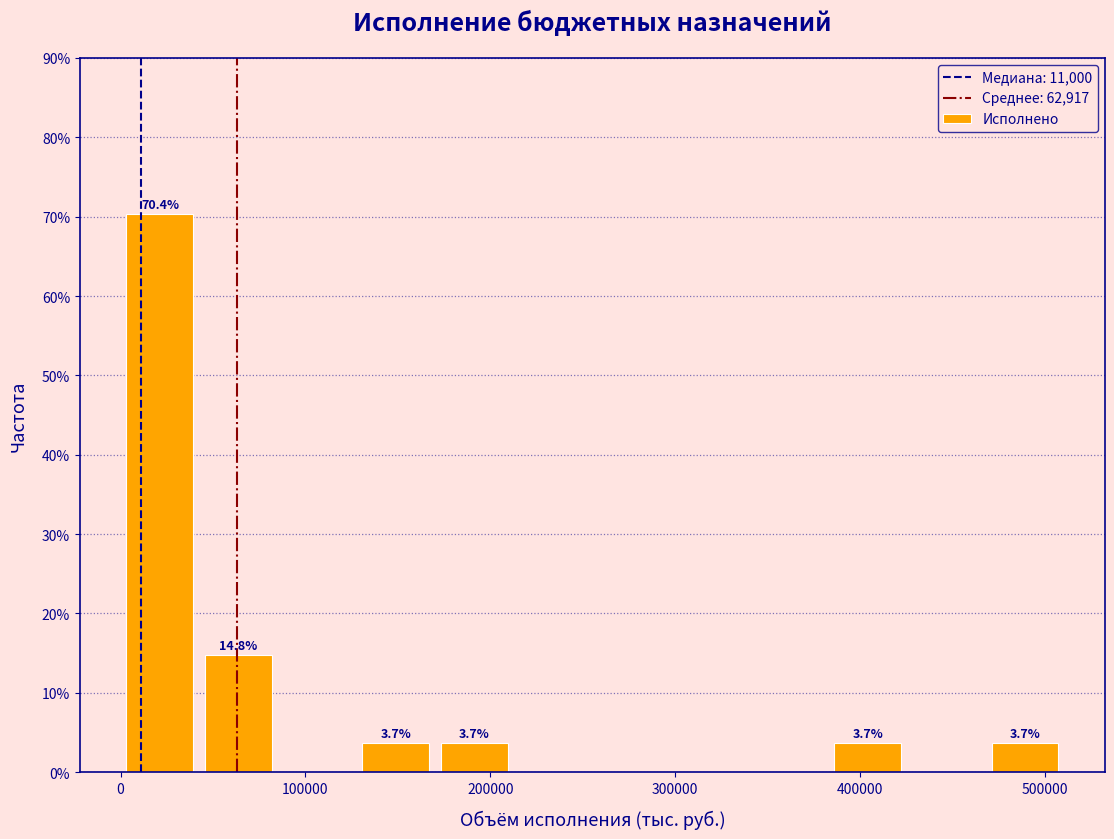

Over which range of the x-axis is the bar tallest?

0 to 40000